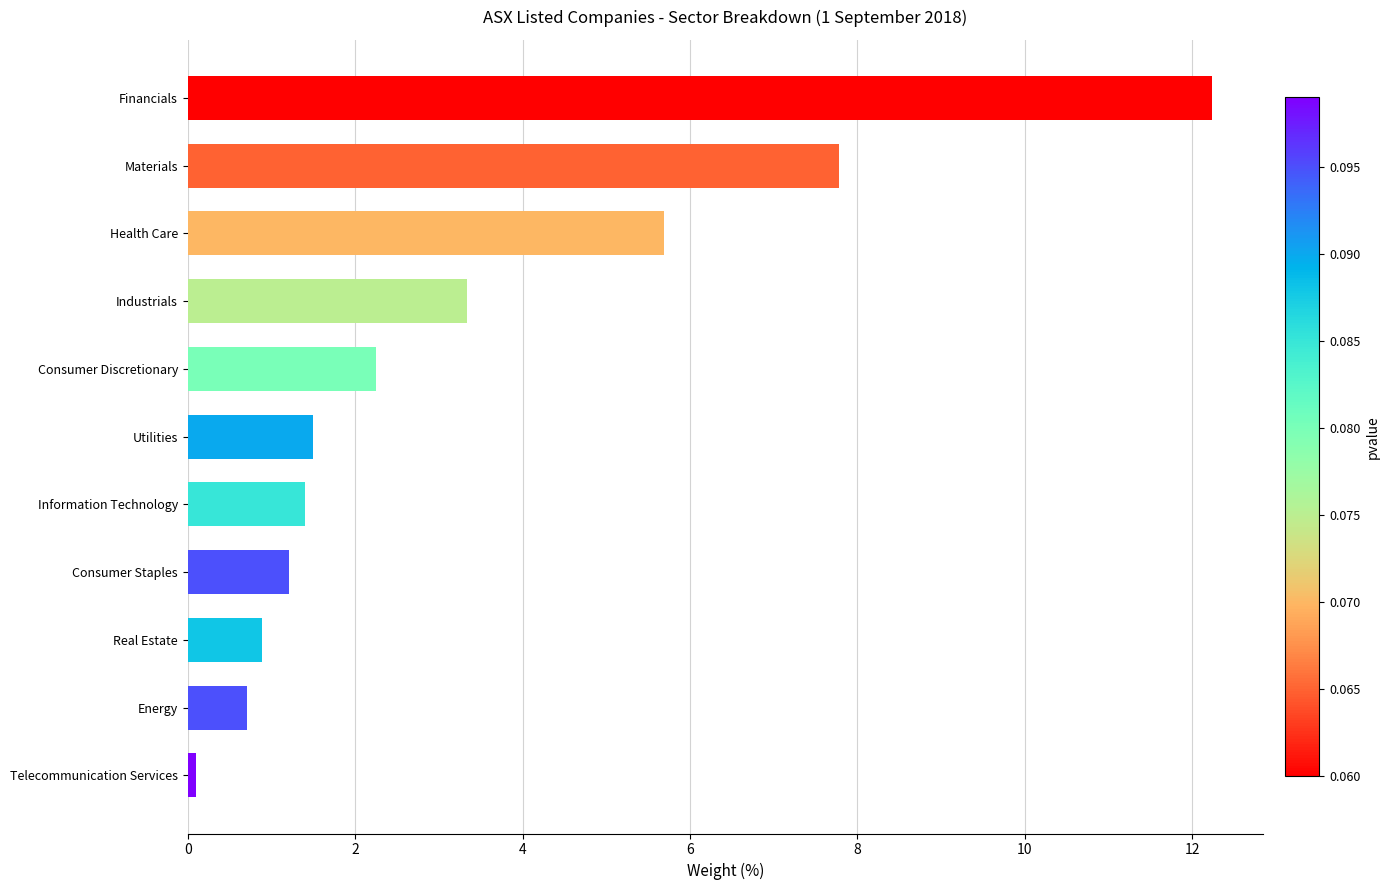

At which label is the value closest to 6?

Health Care